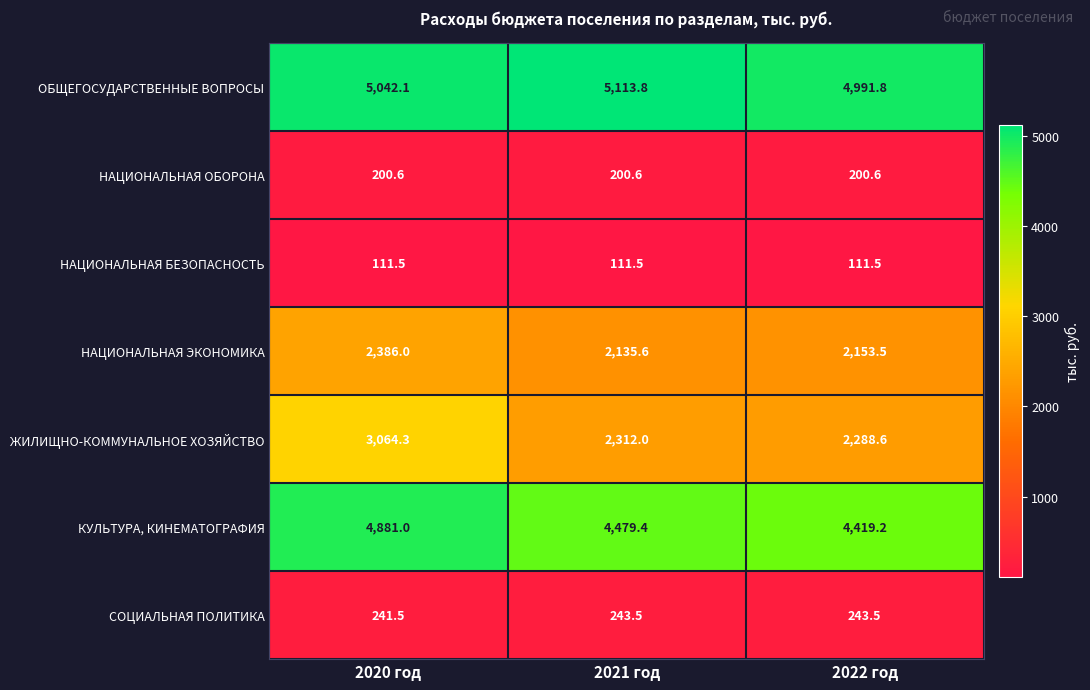

Where does the ОБЩЕГОСУДАРСТВЕННЫЕ ВОПРОСЫ series first go above 5042?

2020 год